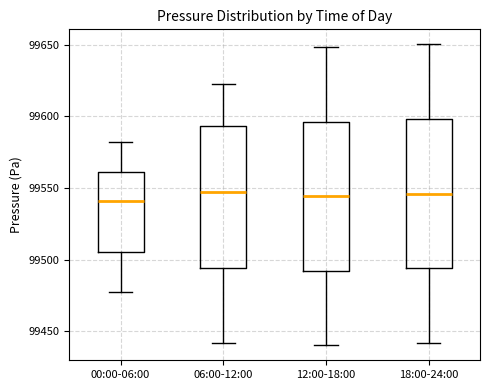

Where does the upper whisker of the box for 18:00-24:00 end on the y-axis? The values are not printed on the chart, so give them approximately, as read against the axis.

99650